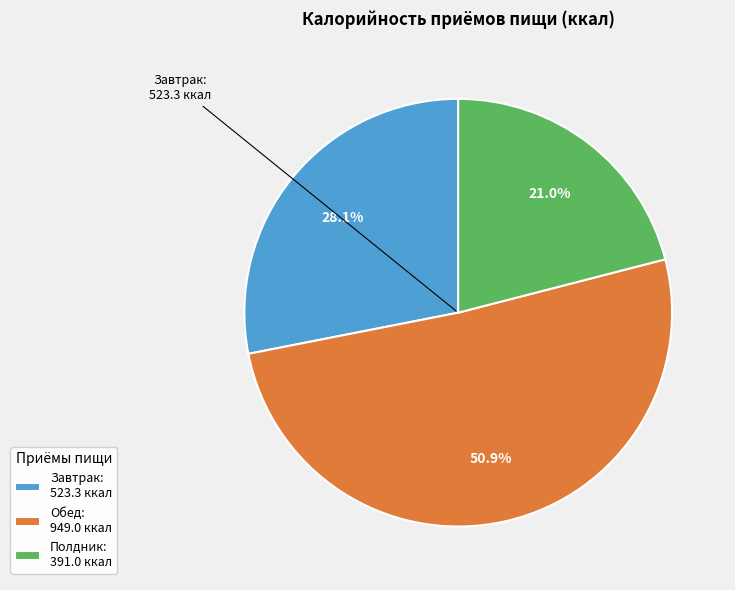

To the nearest percent, what portion does Обед represent?

51%